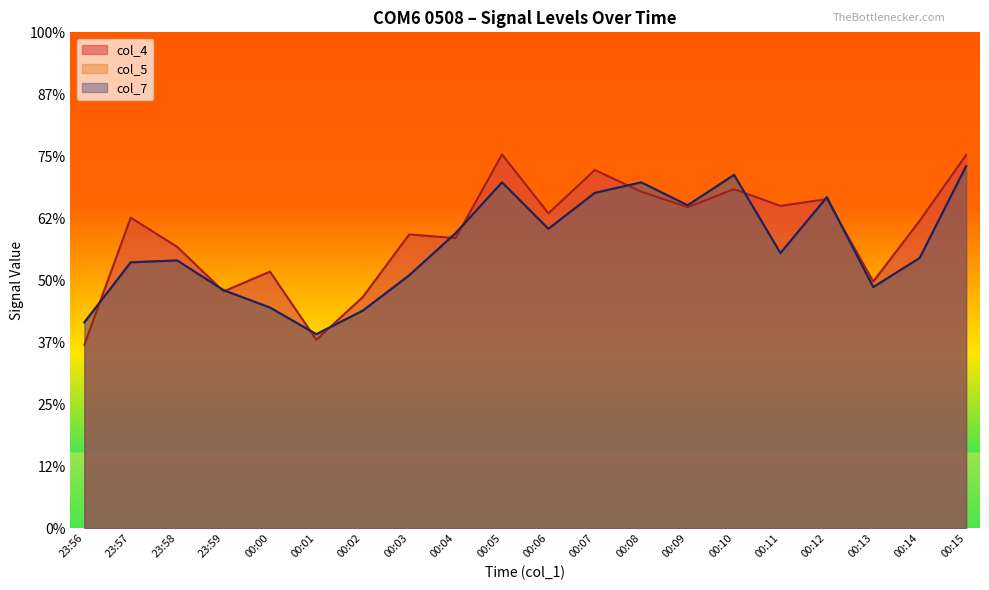

The col_4 series shows 695 at 00:09. True or false?

False